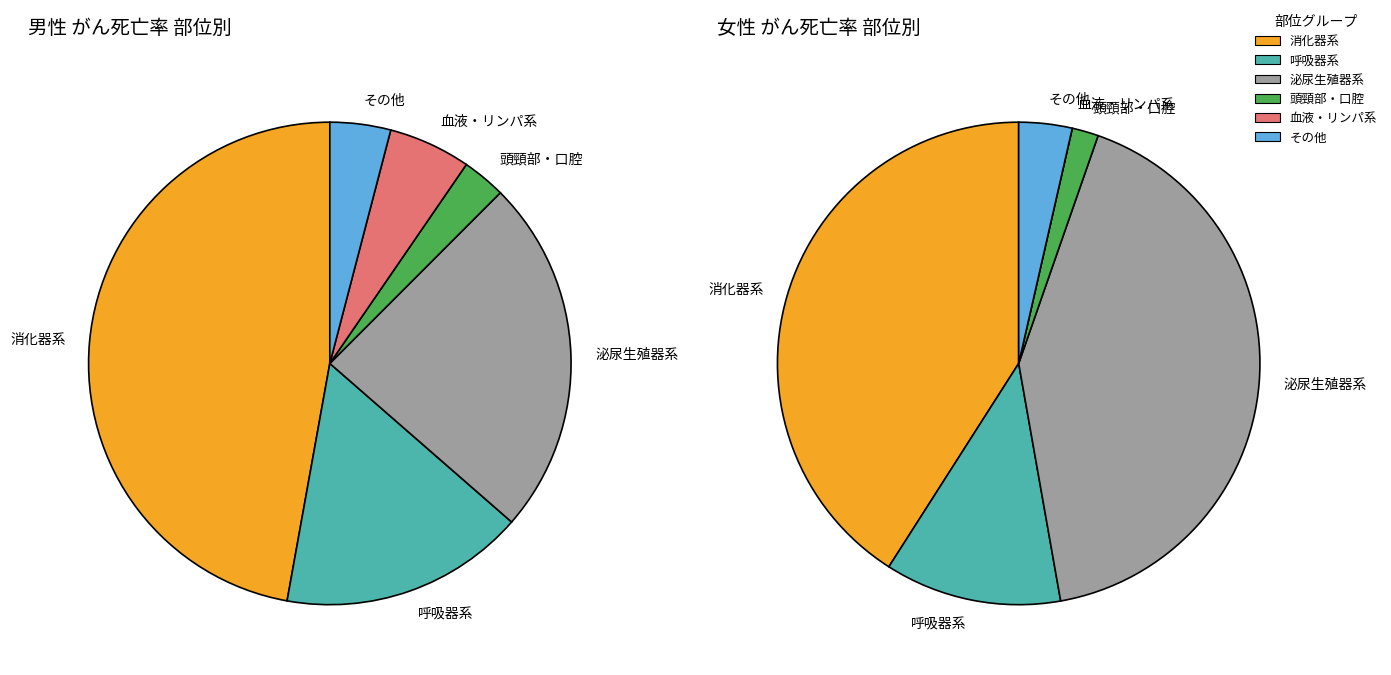

Between 14 and 4, which is larger?

14